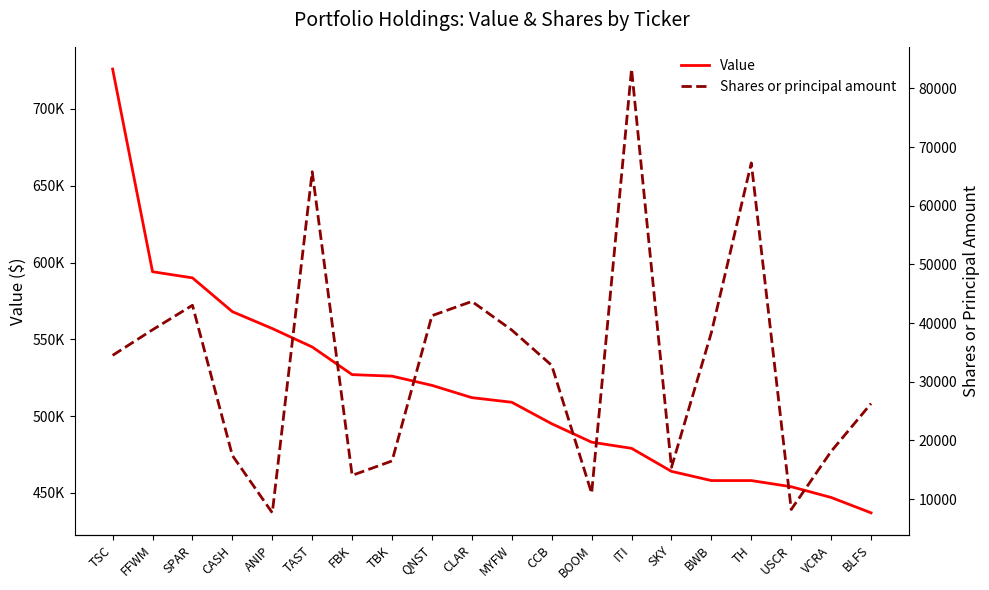

The Value series shows 795777 at FFWM. True or false?

False